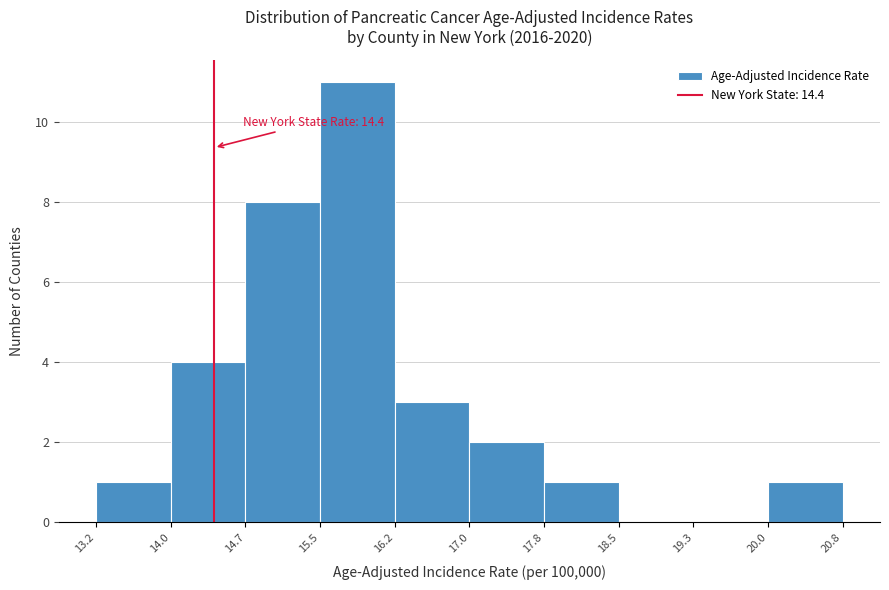

Which range on the x-axis has the tallest bar?

15.5 to 16.2